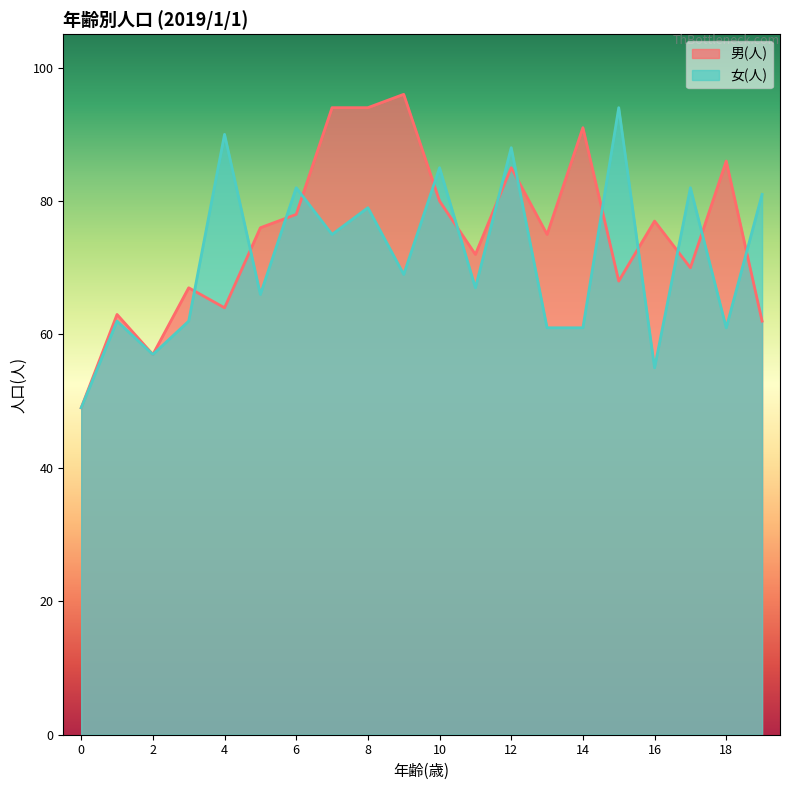

True or false: 男(人) has a value of 111 at 11.

False